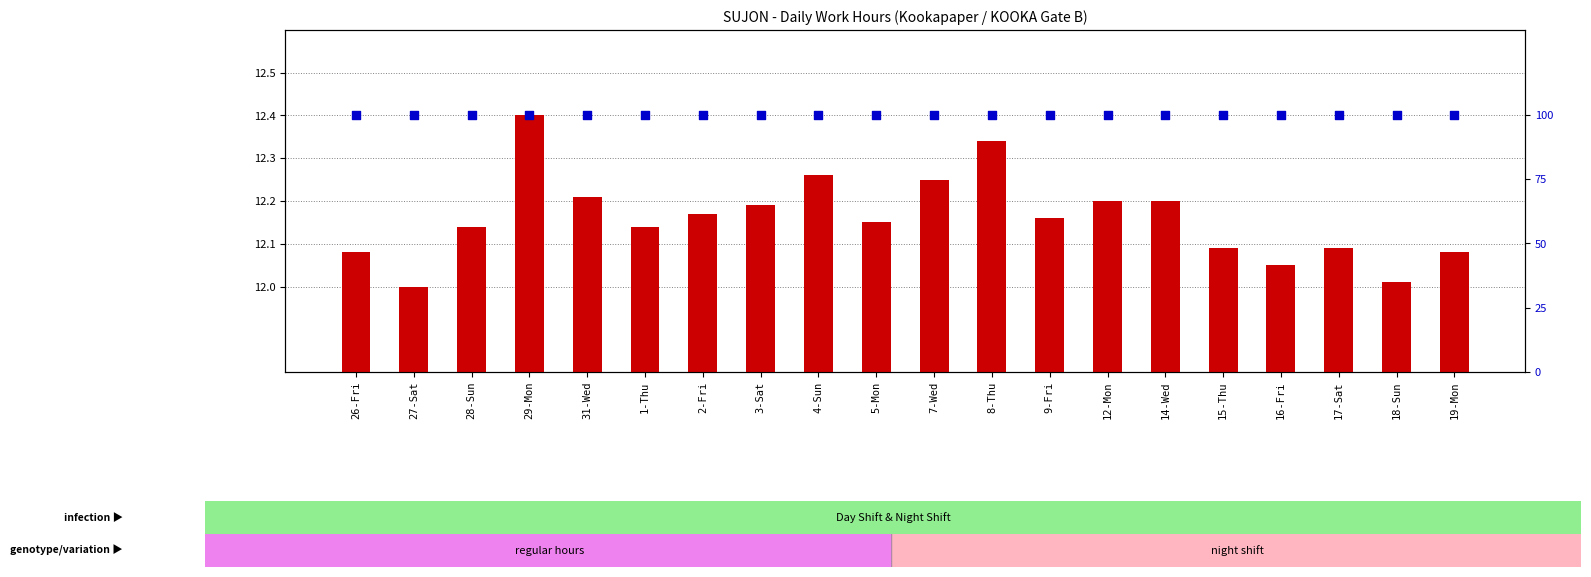

Which series contains the highest Y value?

percentile rank within the sample